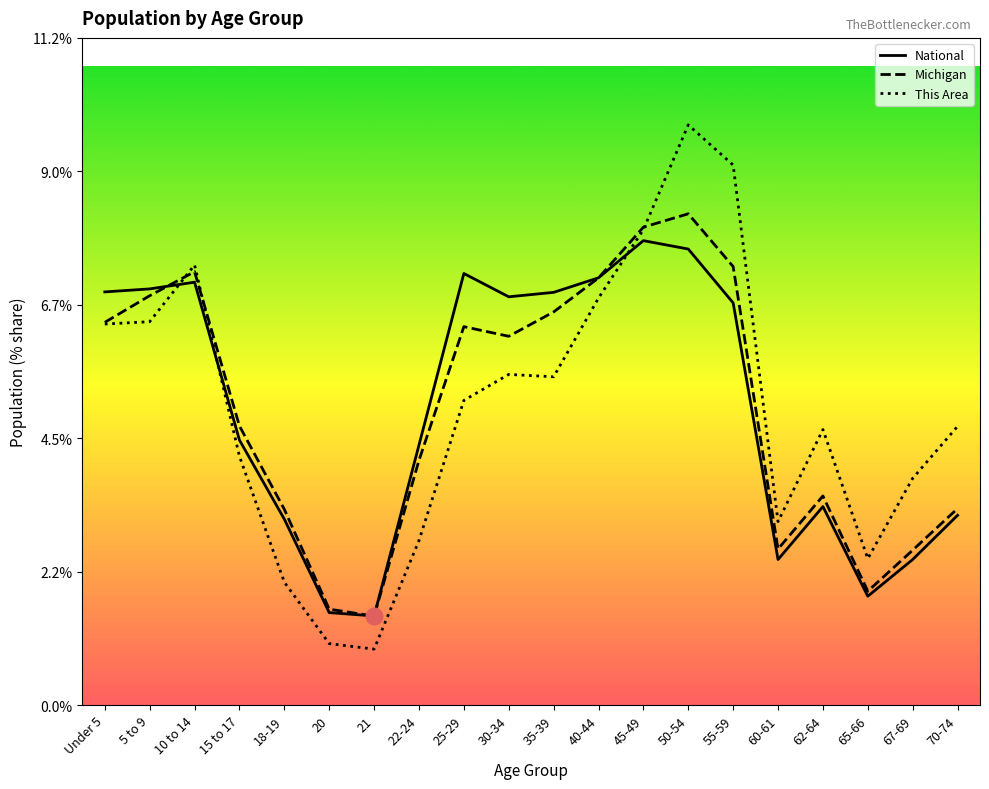

What is the value of the This Area point at the 12th from the left?

6.9